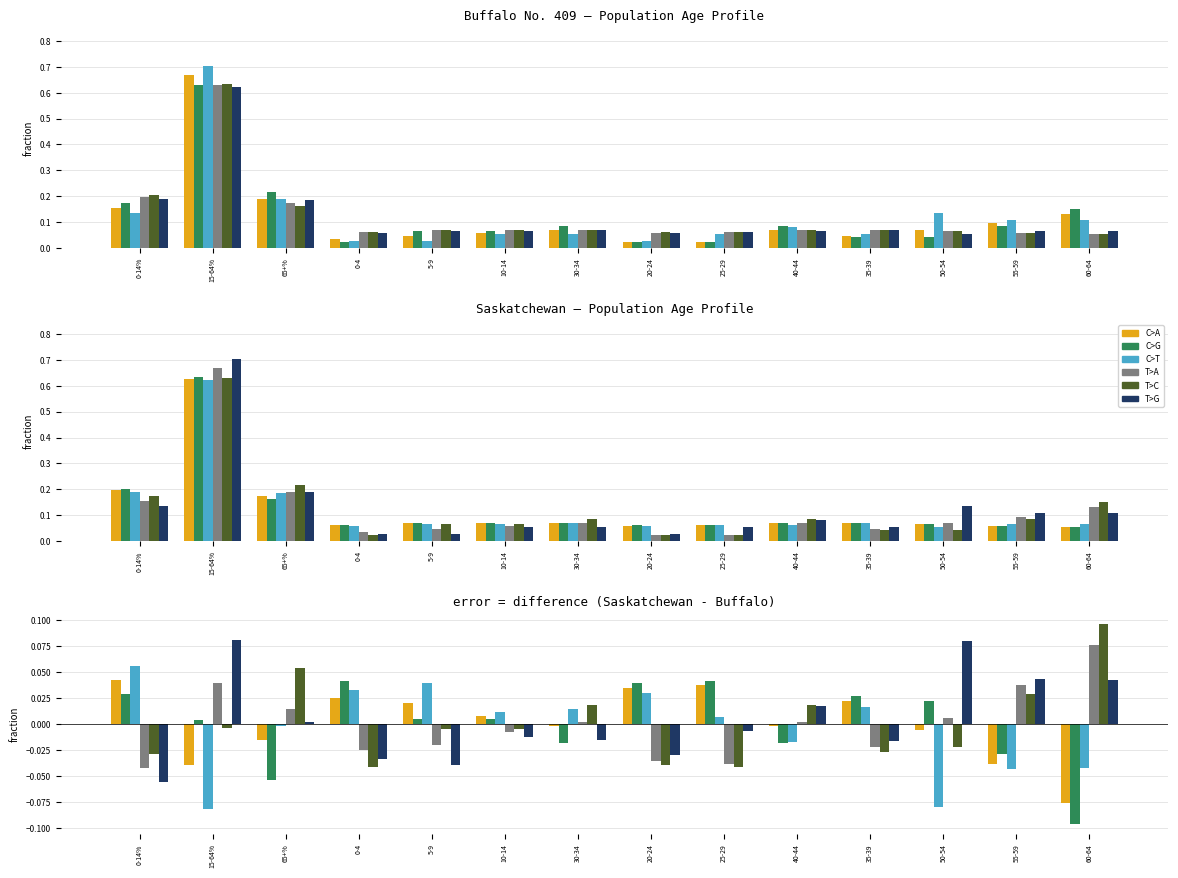

What is the highest value of the T>G series?

0.1